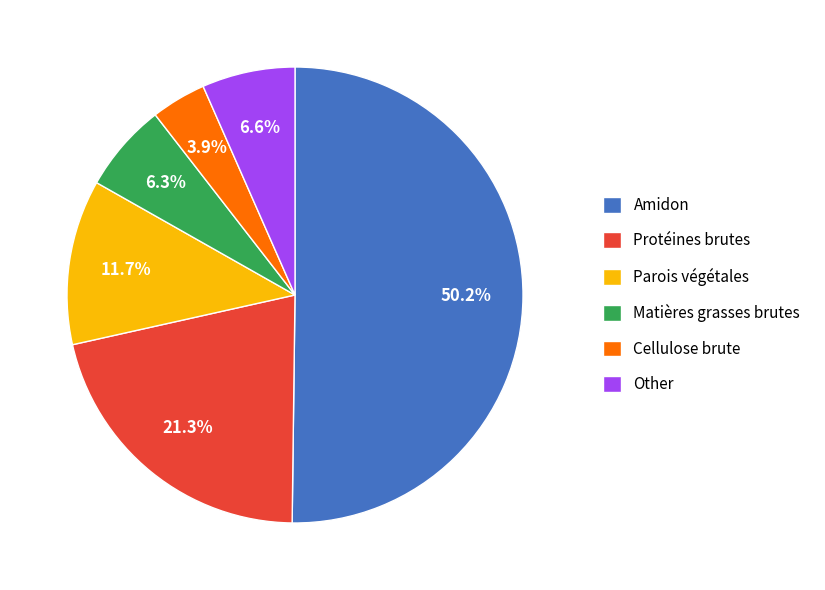

True or false: Parois végétales accounts for 12% of the total.

True